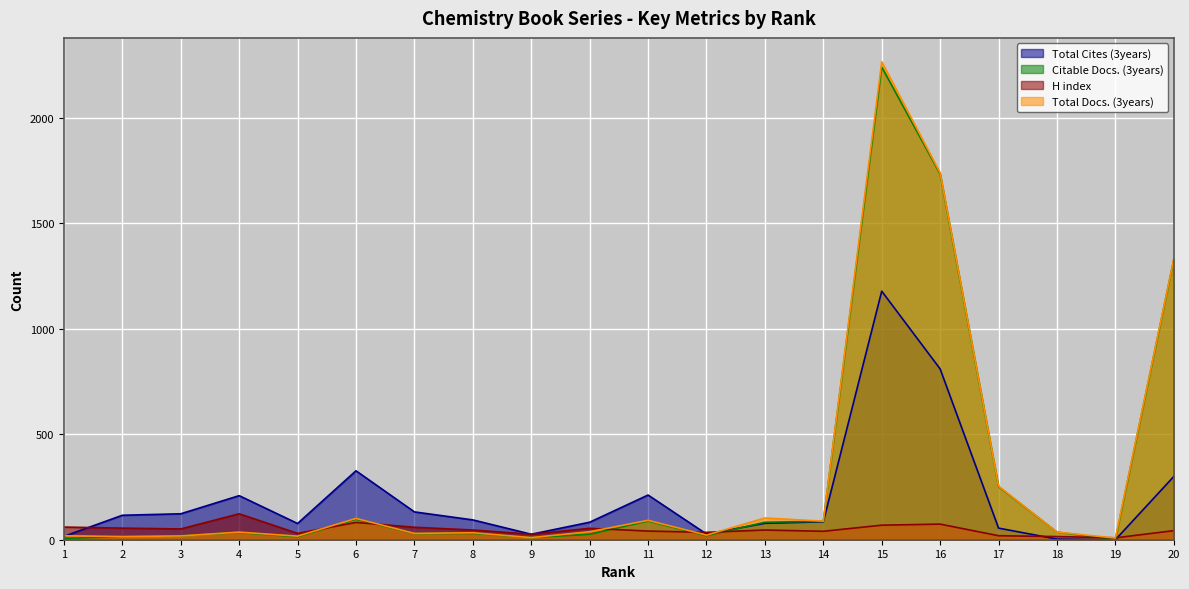

List the series in order of their peak value, lowest first.

H index, Total Cites (3years), Citable Docs. (3years), Total Docs. (3years)